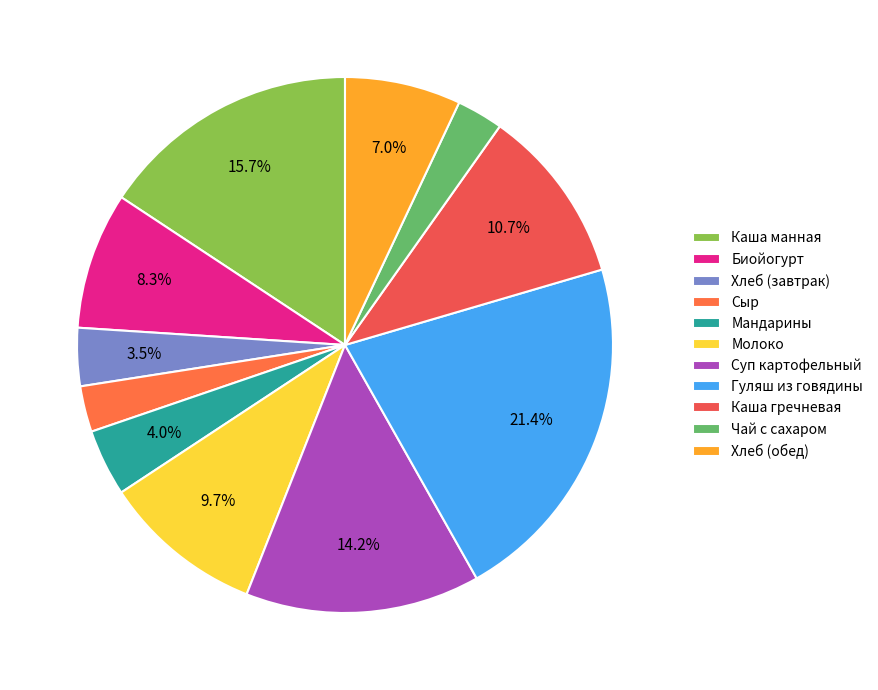

To the nearest percent, what is the difference between the Хлеб (завтрак) and Каша манная slice percentages?

12%